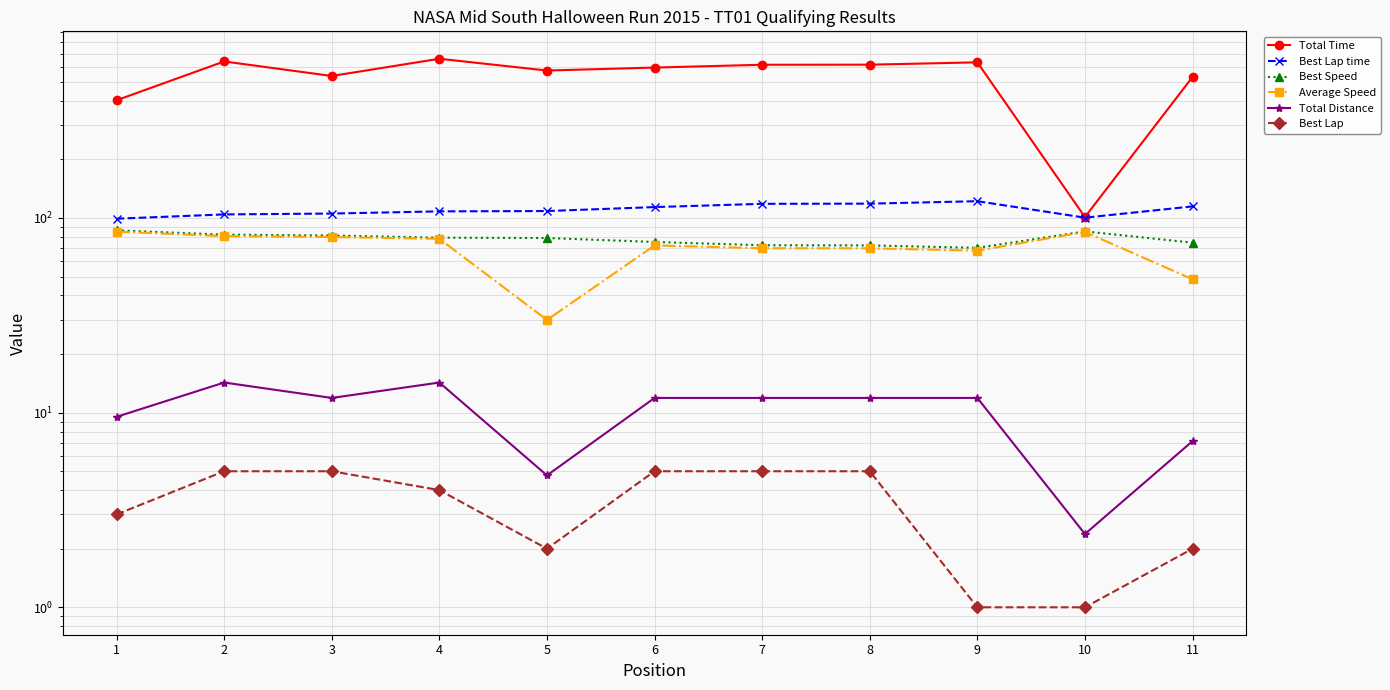

How many data points in Average Speed are above 72?

6